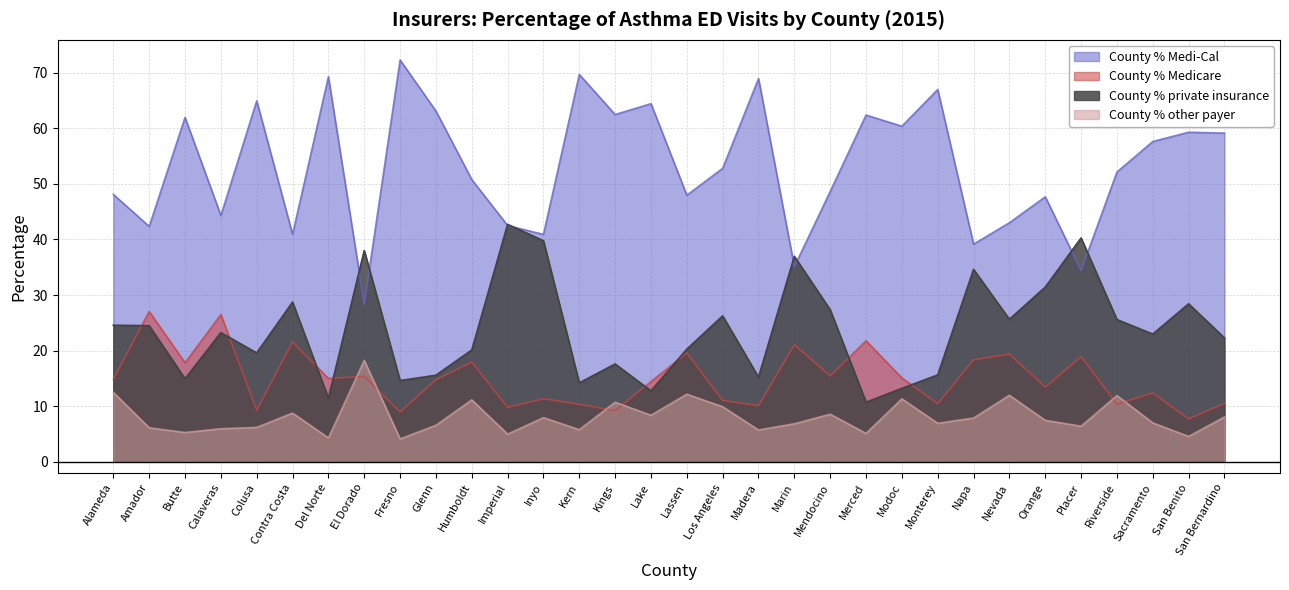

In County % private insurance, how many points are lower than both neighbors (excluding endpoints)?

10